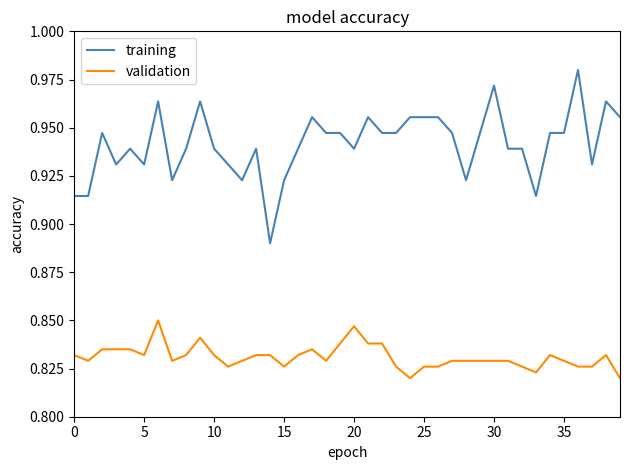

True or false: training and validation intersect in this chart.

False